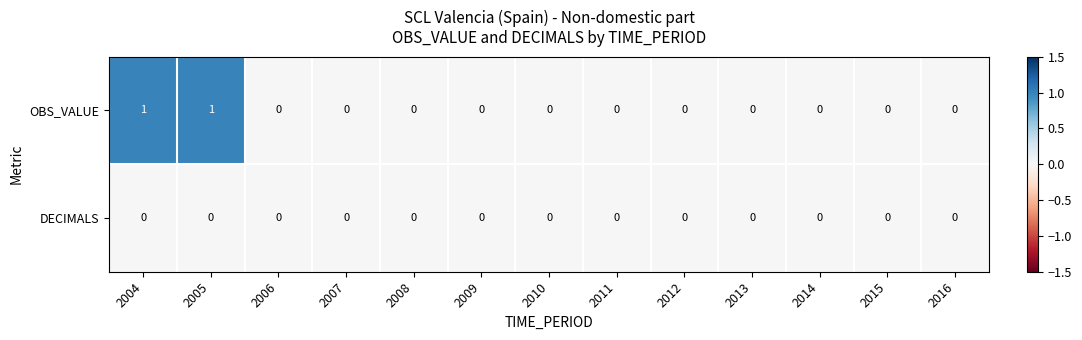

Which series changed the most between 2005 and 2007?

OBS_VALUE